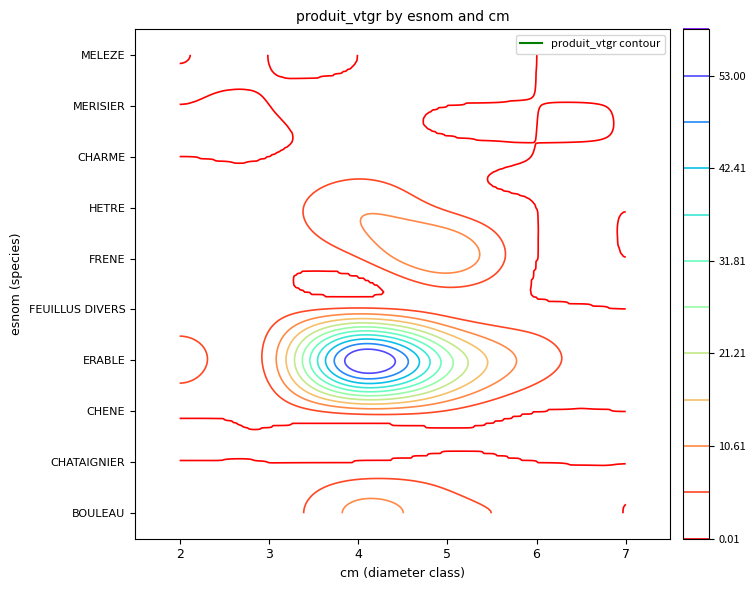

Is it true that HETRE equals 0.0 at 7?

True